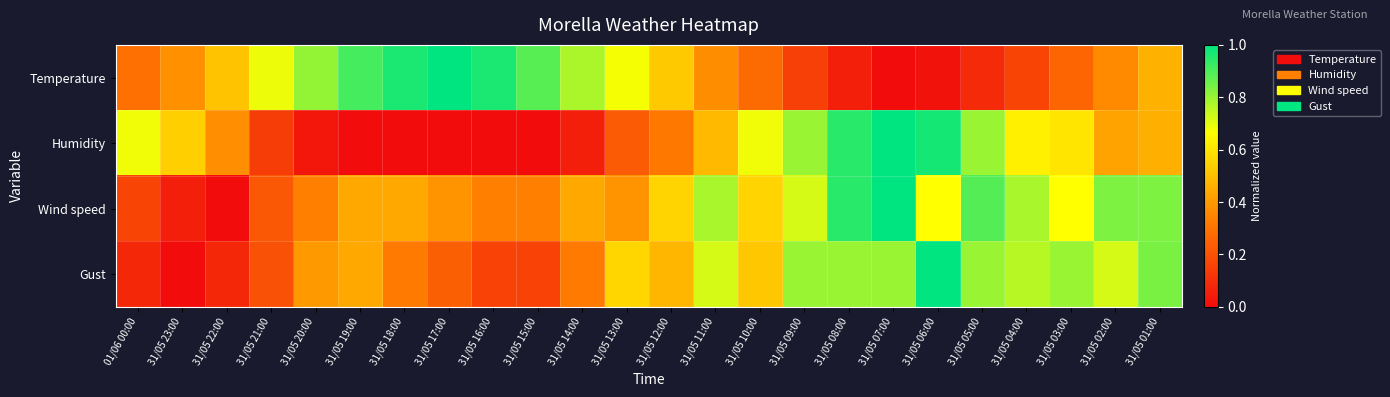

Rank the series at 31/05 05:00 from highest to lowest value.

Wind speed, Humidity, Gust, Temperature